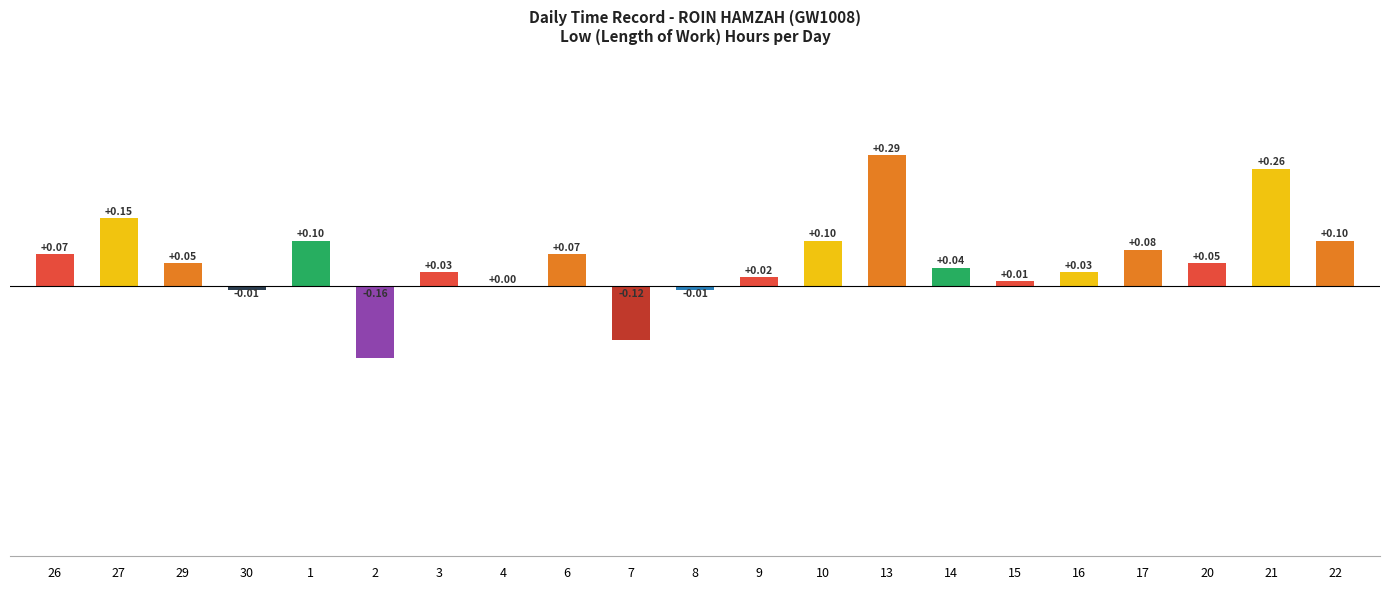

What is the change in value from 2 to 21?

+0.4